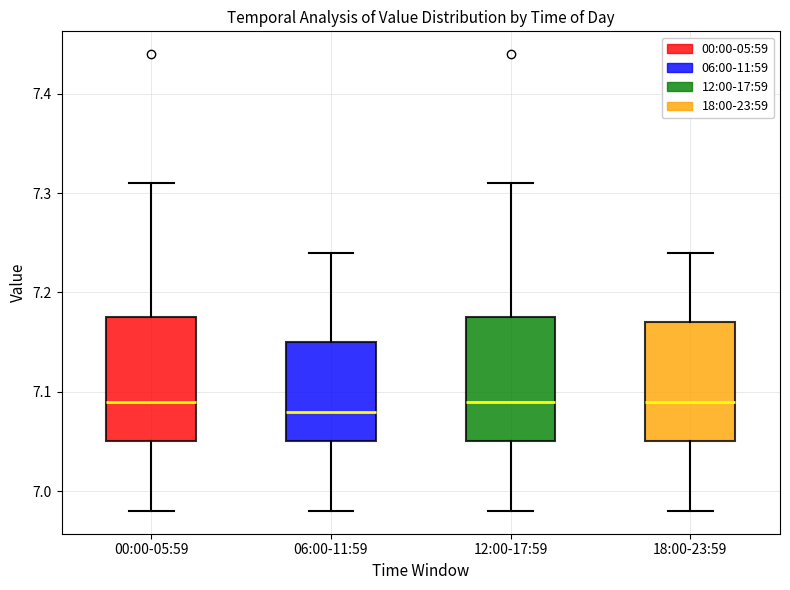

Reading left to right, read every box against the y-axis: the position of its median line, the range the box covers, and the ends of its whiskers. The values are not printed on the chart, so give them approximately, as read against the axis.

00:00-05:59: median 7.09, box 7.05 to 7.18, whiskers 6.98 to 7.31
06:00-11:59: median 7.08, box 7.05 to 7.15, whiskers 6.98 to 7.24
12:00-17:59: median 7.09, box 7.05 to 7.18, whiskers 6.98 to 7.31
18:00-23:59: median 7.09, box 7.05 to 7.17, whiskers 6.98 to 7.24